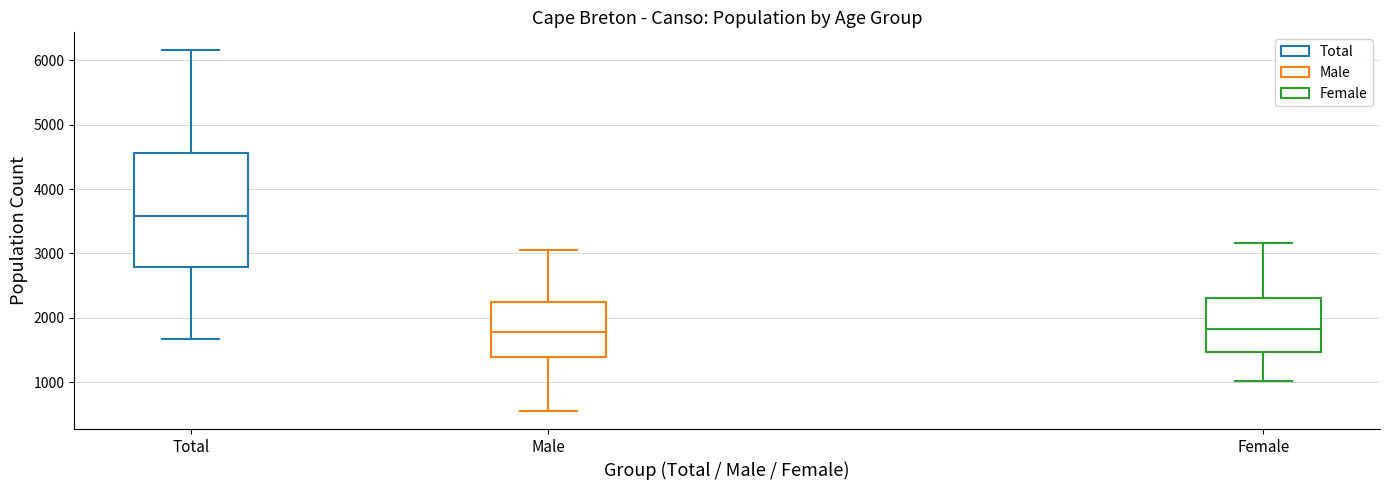

Reading left to right, read every box against the y-axis: the position of its median line, the range the box covers, and the ends of its whiskers. The values are not printed on the chart, so give them approximately, as read against the axis.

Total: median 3600, box 2800 to 4600, whiskers 1700 to 6200
Male: median 1800, box 1400 to 2200, whiskers 600 to 3100
Female: median 1800, box 1500 to 2300, whiskers 1000 to 3200